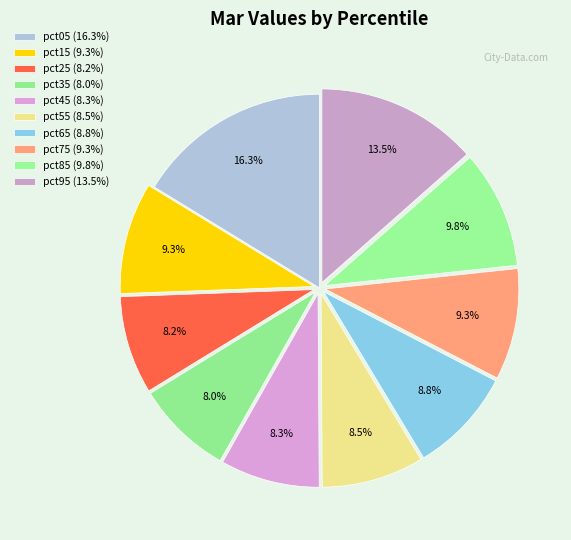

Does pct25 represent more than half of the total?

No